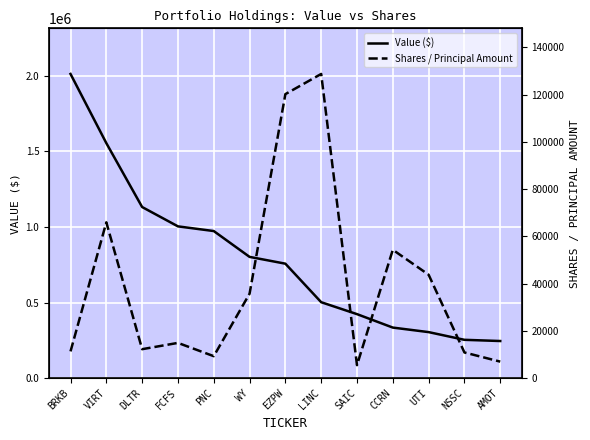

The value of Shares / Principal Amount at PNC is 9251. True or false?

True